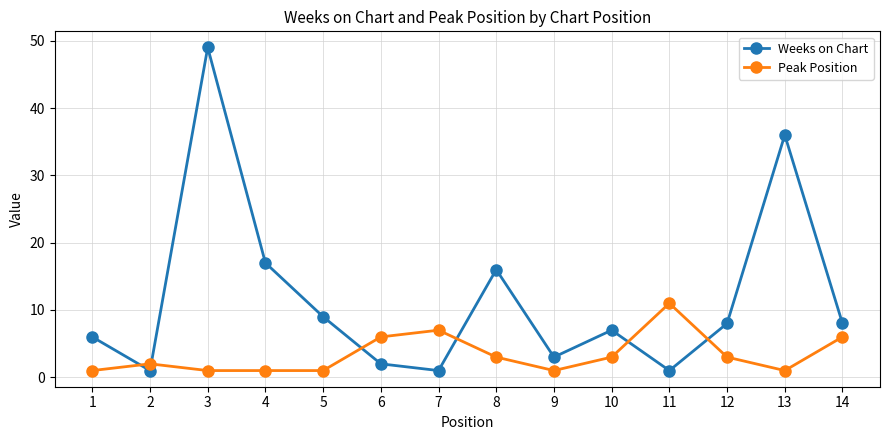

How many interior local peaks does the Weeks on Chart series have?

4